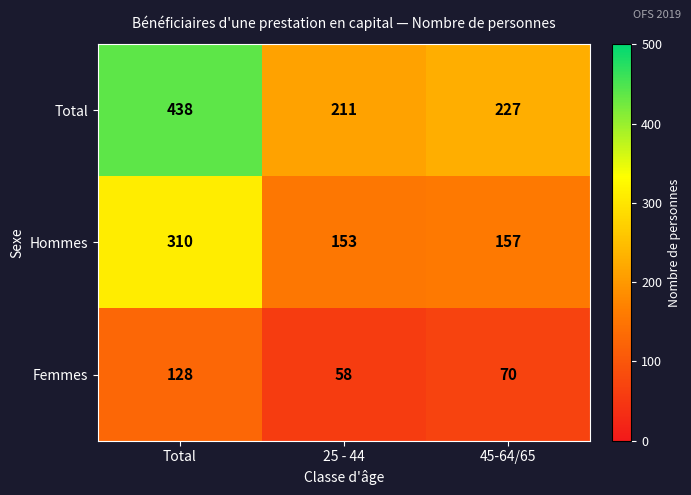

At which category is the sum across all series the highest?

Total